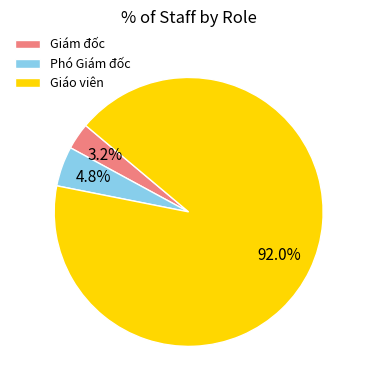

Rank the categories by value from lowest to highest.

Giám đốc, Phó Giám đốc, Giáo viên